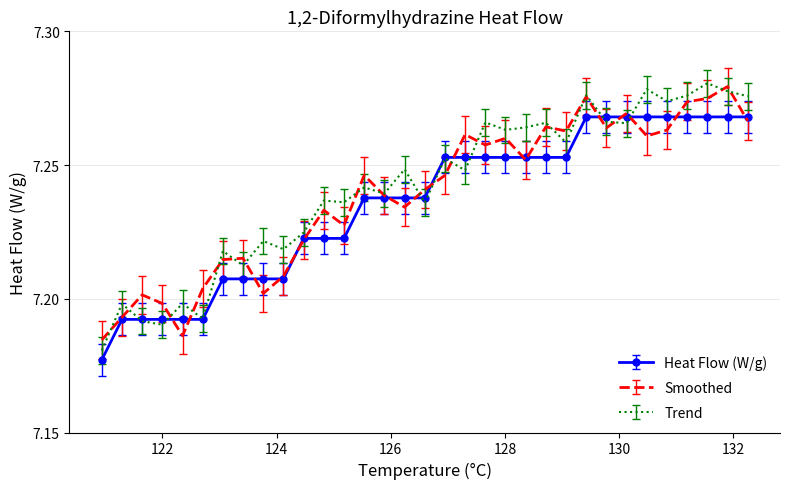

Reading left to right, transcribe all the data shown in this chart.

120.937653=7.2	121.291249=7.2	121.644844=7.2	121.99844=7.2	122.352035=7.2	122.705631=7.2	123.059226=7.2	123.412821=7.2	123.766417=7.2	124.120012=7.2	124.473608=7.2	124.827203=7.2	125.180799=7.2	125.534394=7.2	125.88799=7.2	126.241585=7.2	126.595181=7.2	126.948776=7.3	127.302372=7.3	127.655967=7.3	128.009563=7.3	128.363158=7.3	128.716754=7.3	129.070349=7.3	129.423944=7.3	129.77754=7.3	130.131135=7.3	130.484731=7.3	130.838326=7.3	131.191922=7.3	131.545517=7.3	131.899113=7.3	132.252708=7.3